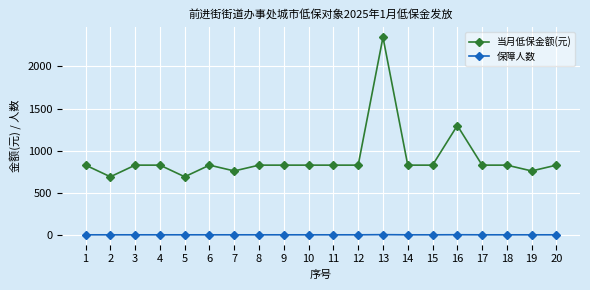

How many distinct data groups are displayed?

2